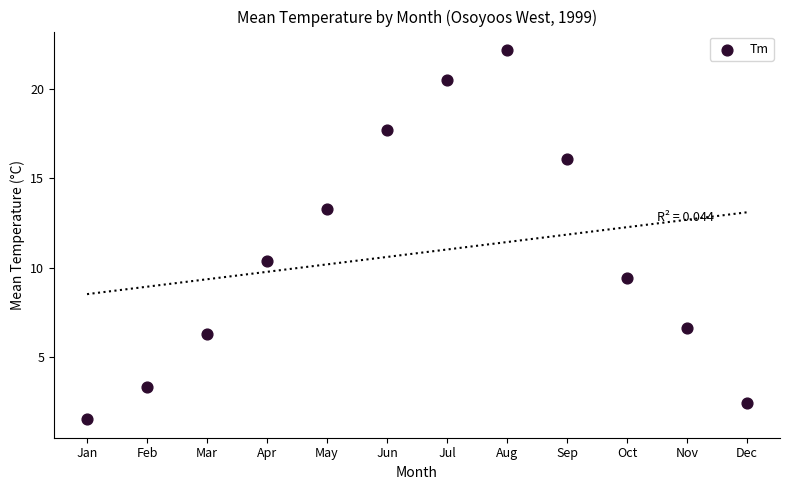

What is the range of X values (max minus min)?

11.0